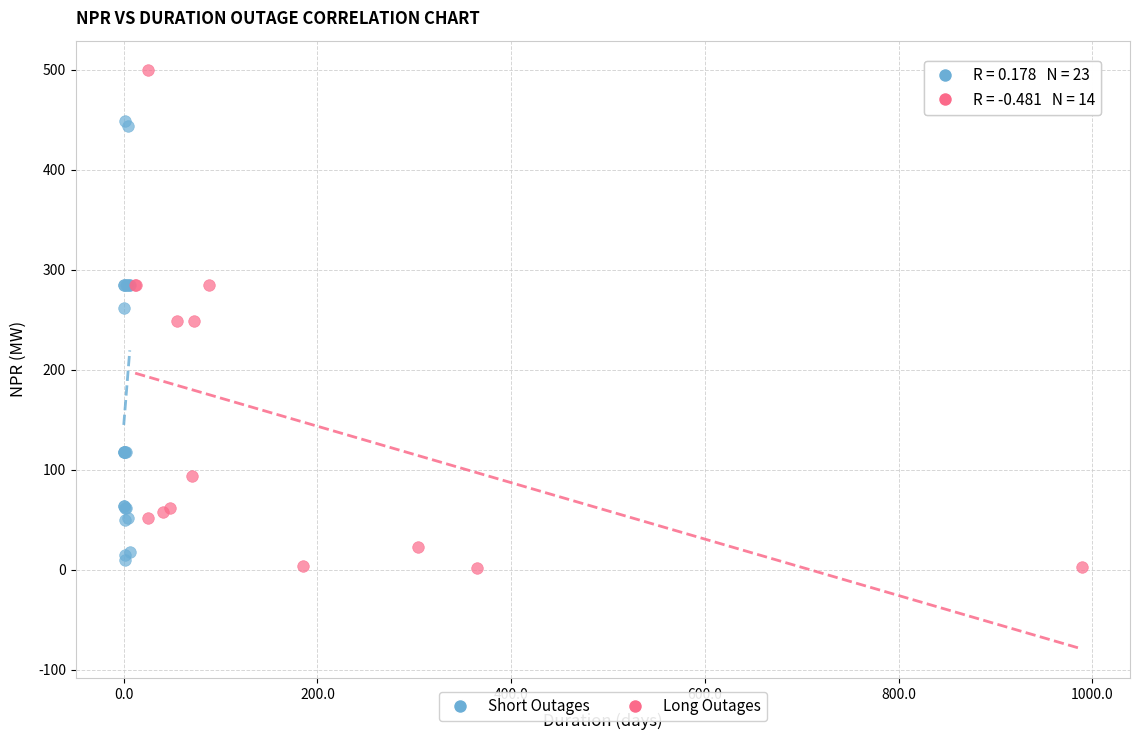

Which series has the largest Y range (max minus min)?

Long Outages